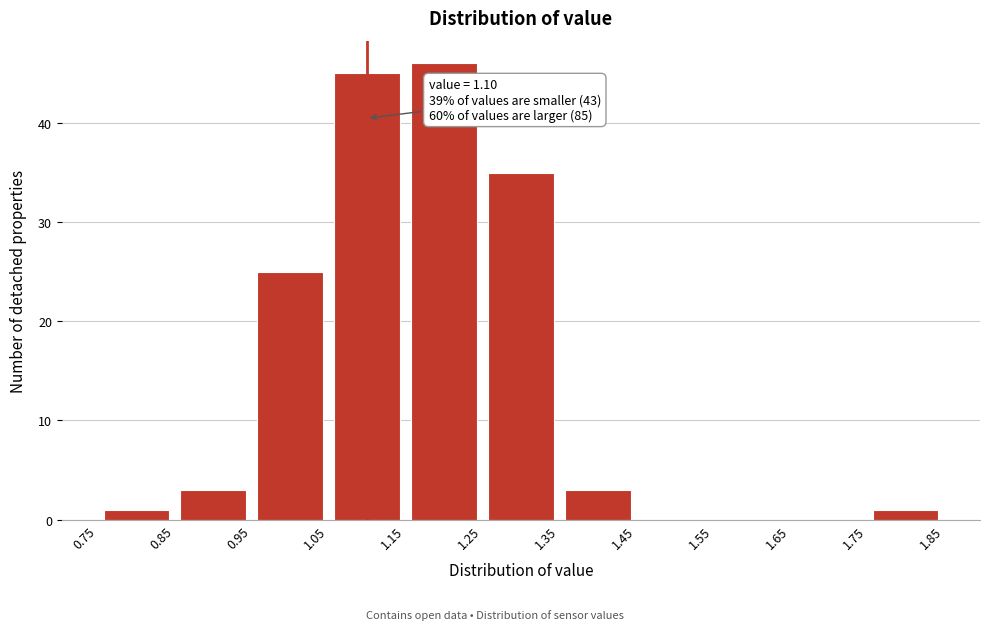

Over which range of the x-axis is the bar tallest?

1.15 to 1.25